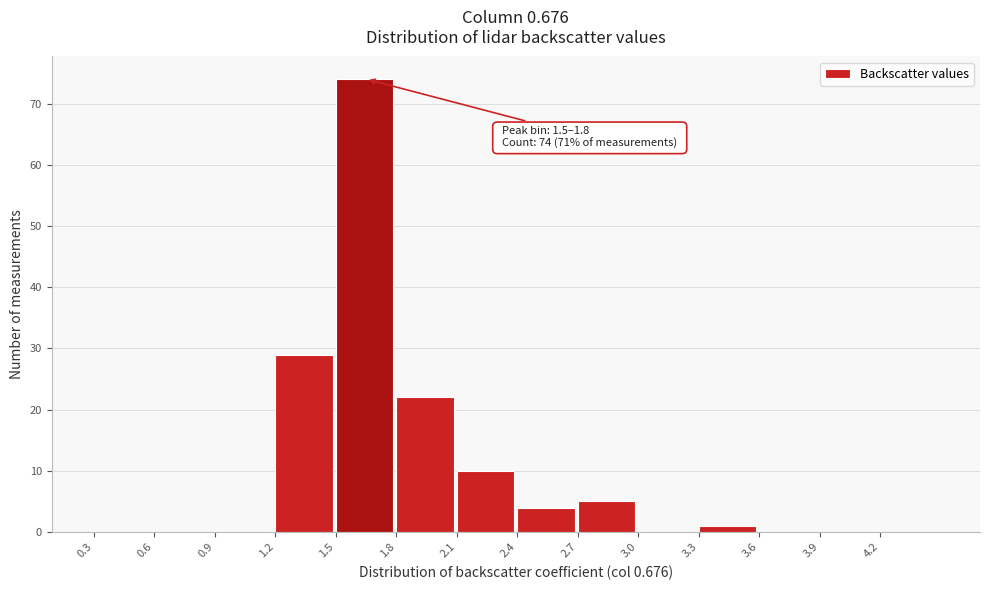

Over which range of the x-axis is the bar tallest?

1.5 to 1.8